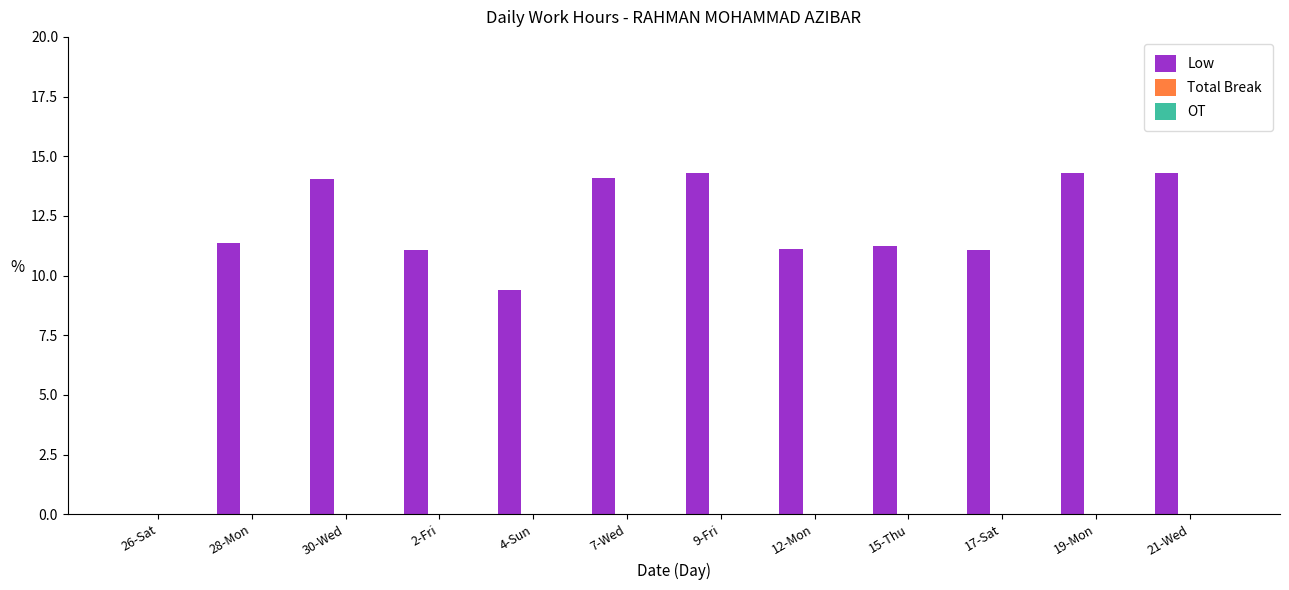

Is it true that the value at 30-Wed is 14.1?

True